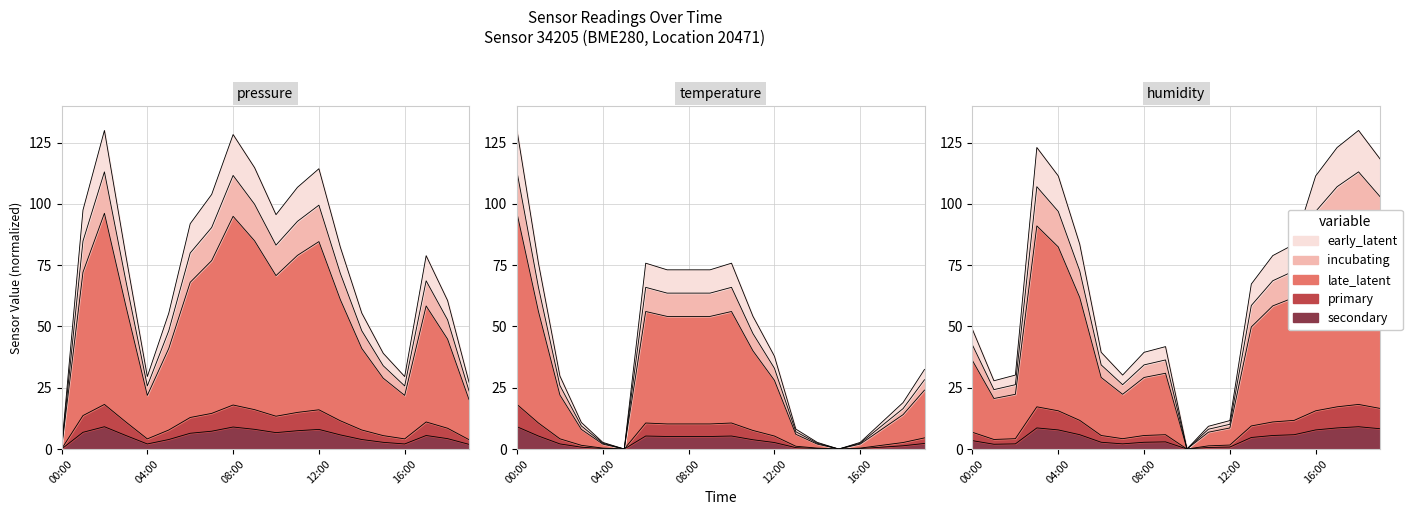

At which category does humidity reach its first local valley?

01:00